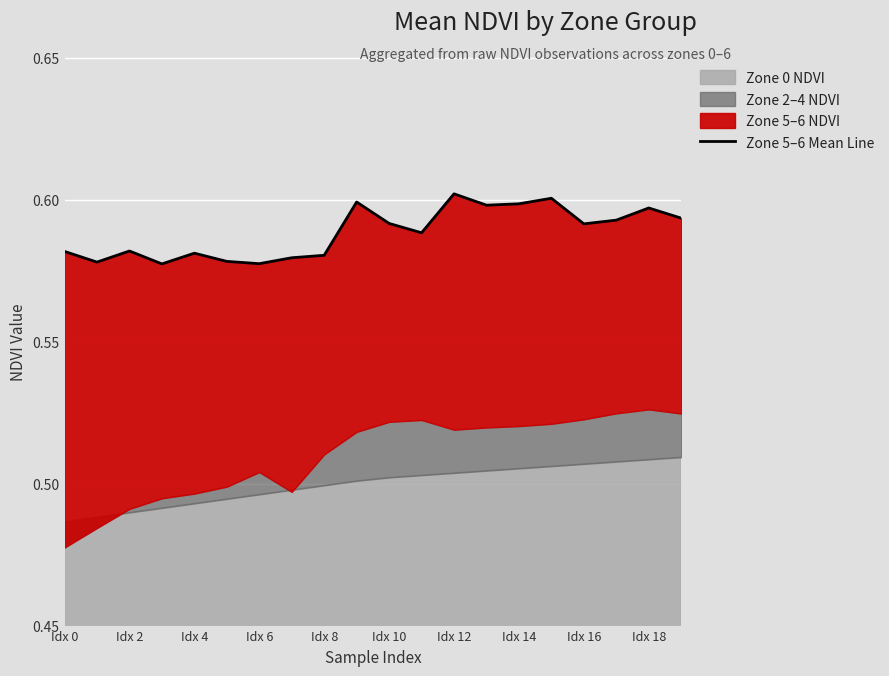

Reading left to right, extract all data points from this chart.

0.6	0.6	0.6	0.6	0.6	0.6	0.6	0.6	0.6	0.6	0.6	0.6	0.6	0.6	0.6	0.6	0.6	0.6	0.6	0.6